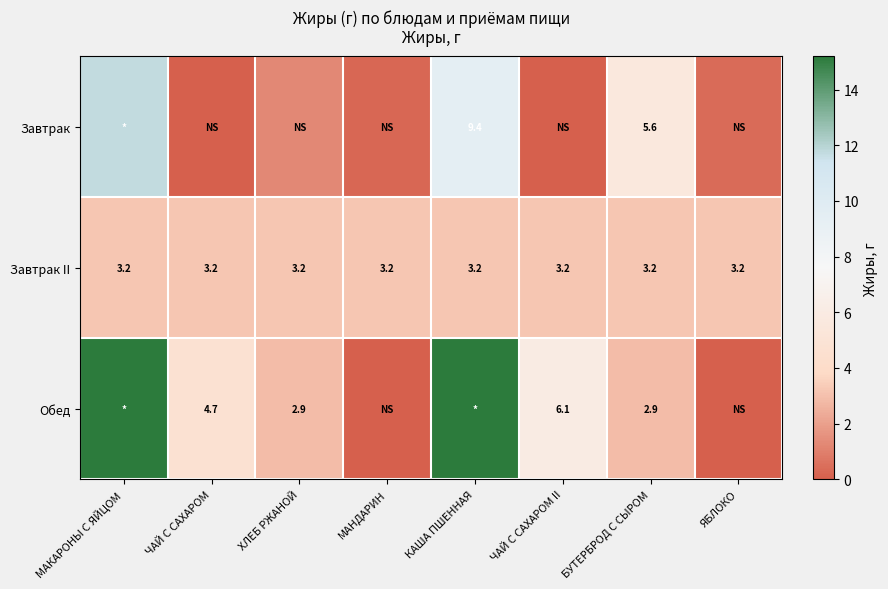

Is the value of Завтрак at БУТЕРБРОД С СЫРОМ greater than the value of Завтрак II at ХЛЕБ РЖАНОЙ?

Yes